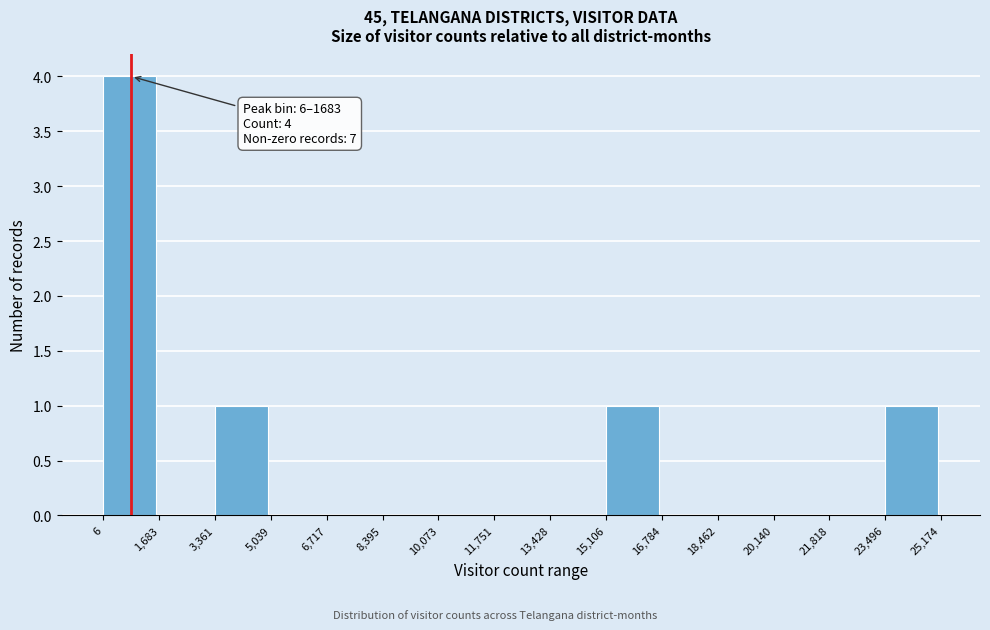

Over which range of the x-axis is the bar tallest?

6 to 1,683